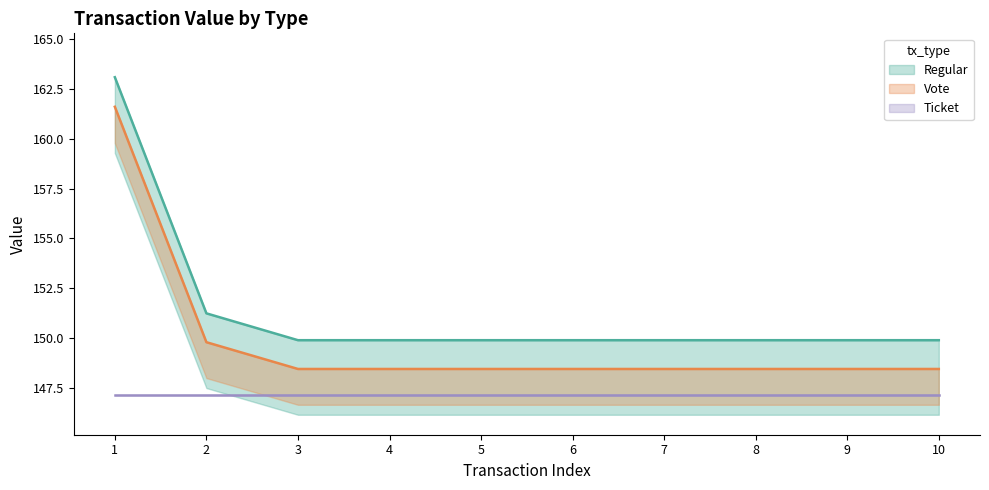

True or false: Regular has more than 2 points higher than both neighbors.

False